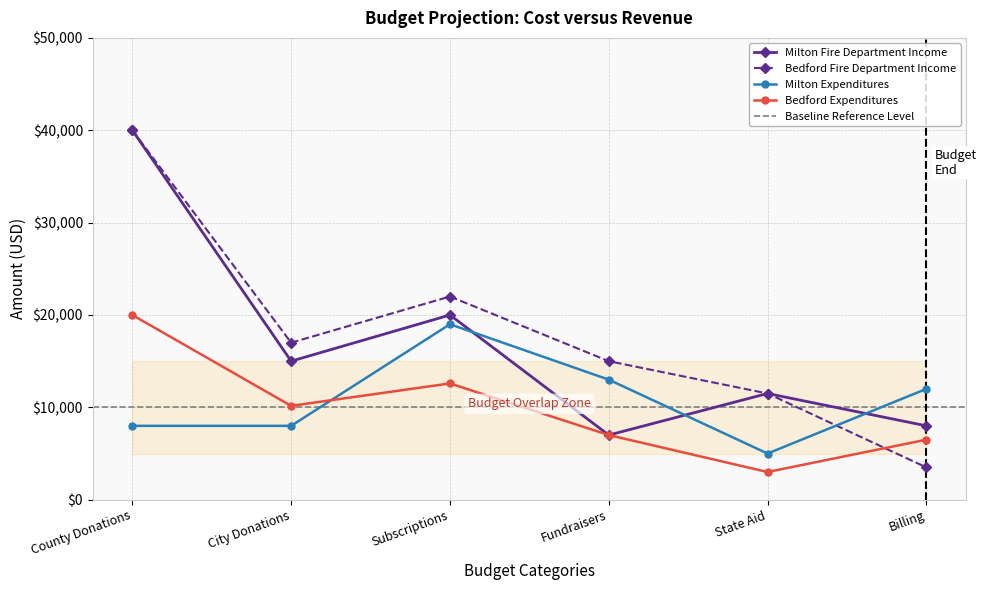

What is the label of the 4th point from the right?

Subscriptions